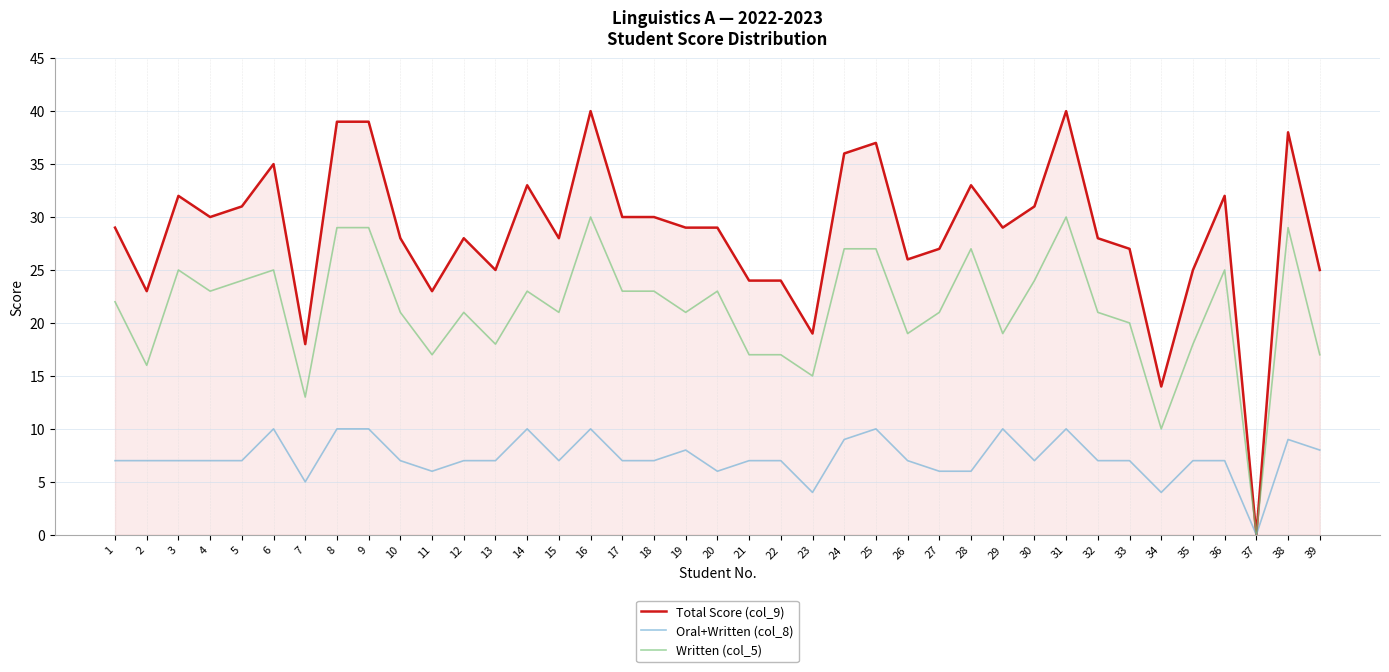

Does the chart have visible grid lines?

Yes